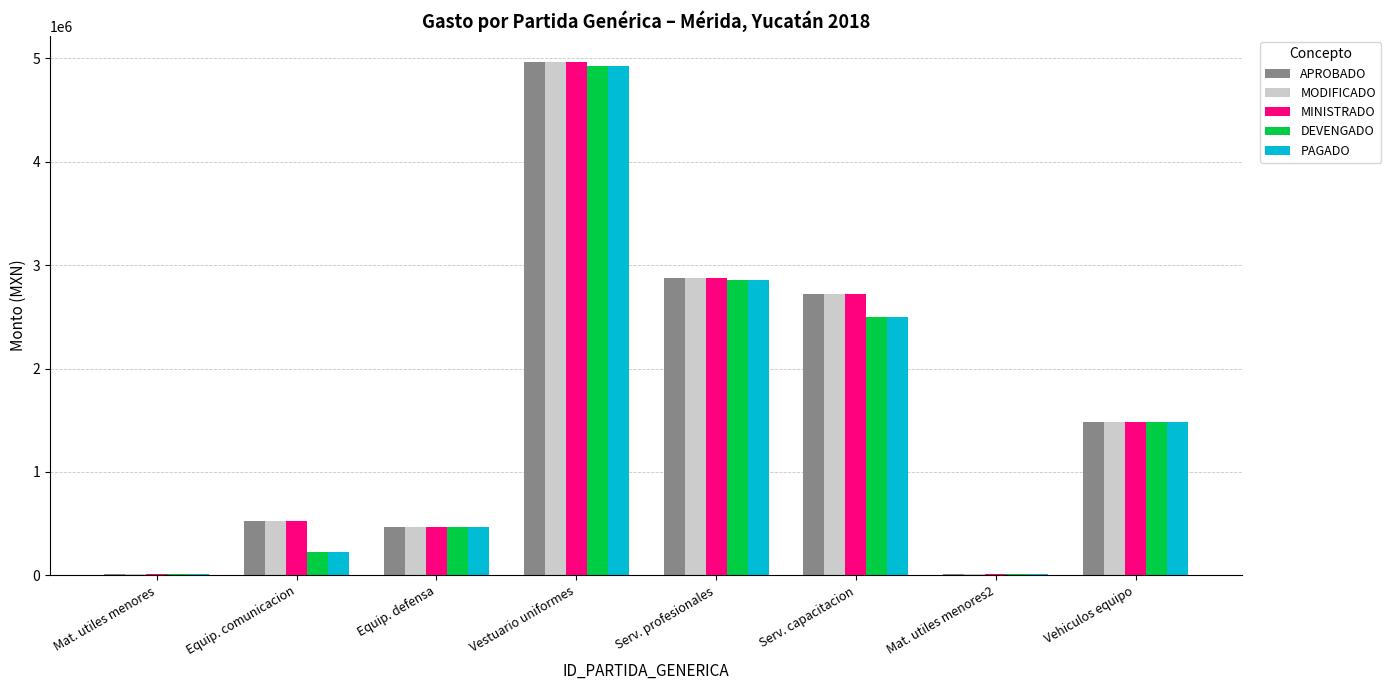

How many distinct data groups are displayed?

5